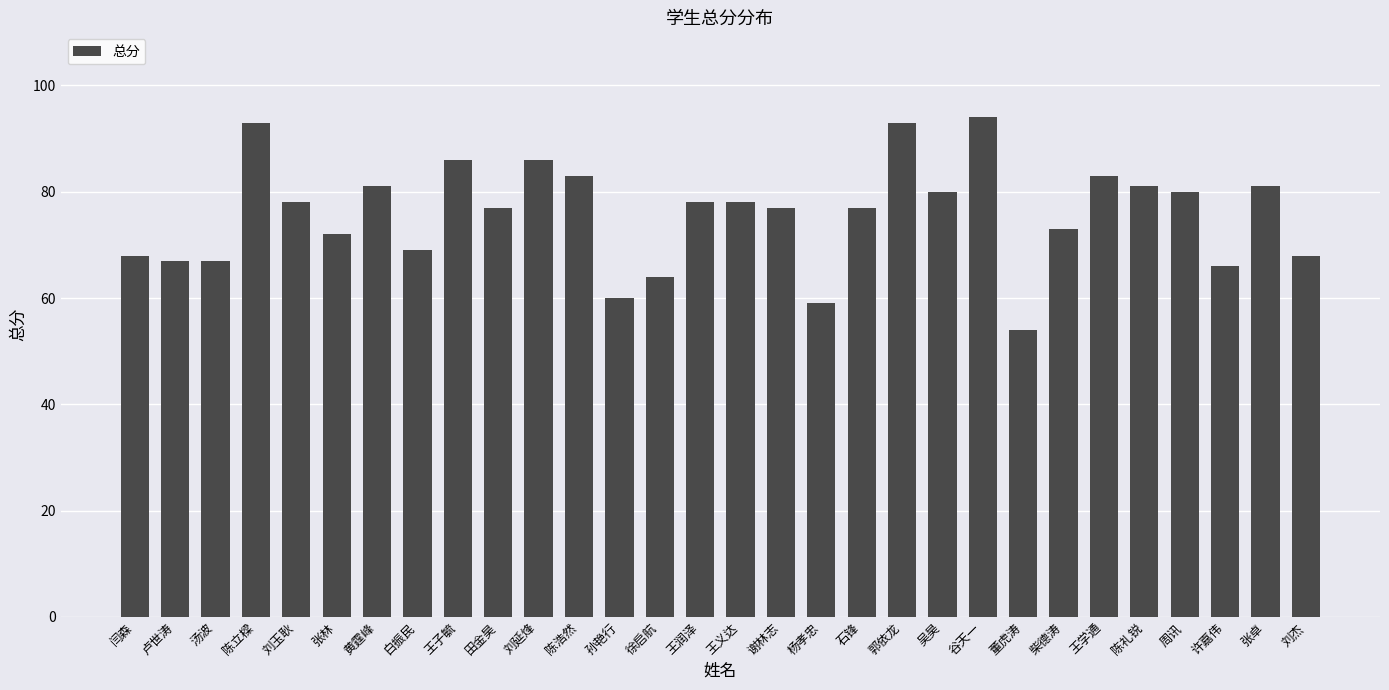

What is the value of the 16th bar from the left?

78